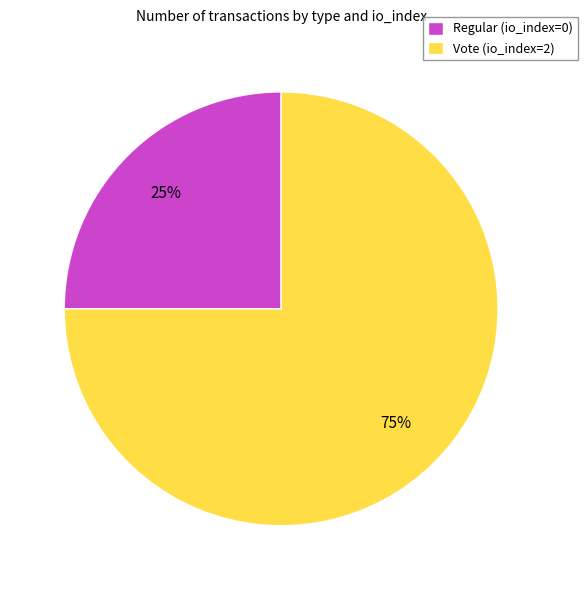

Count the number of slices in the pie.

2